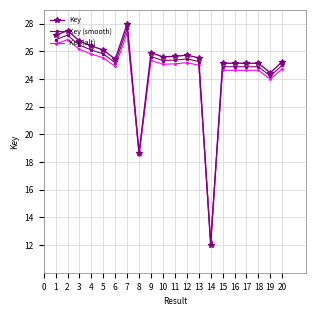

How many series are shown in this chart?

3